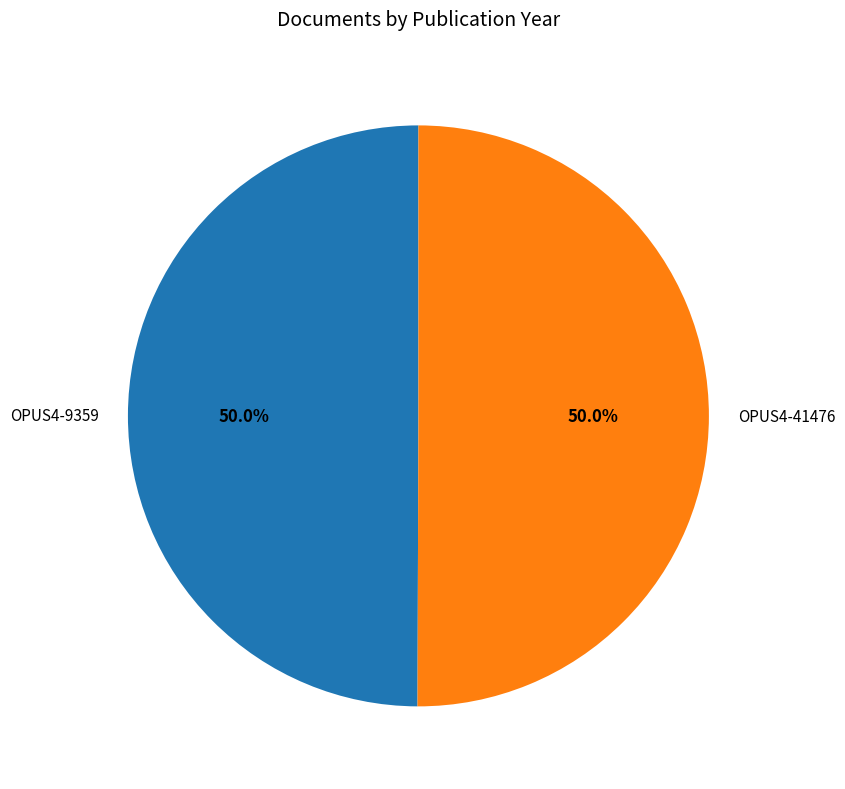

Combined, do OPUS4-9359 and OPUS4-41476 account for over 50%?

Yes